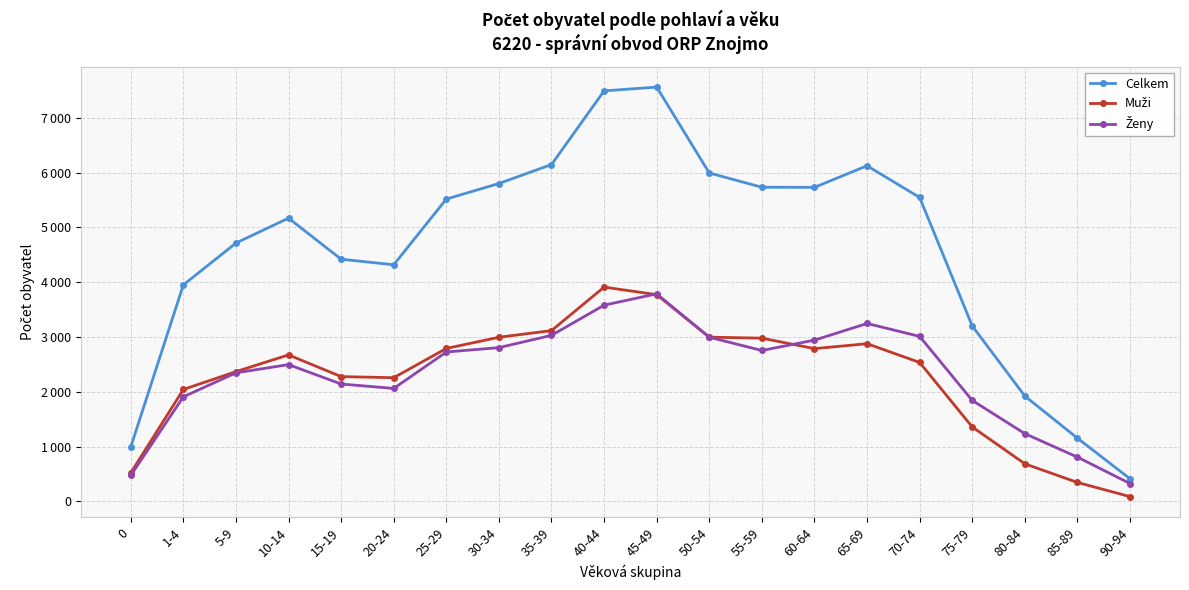

The Celkem series shows 6127 at 65-69. True or false?

True